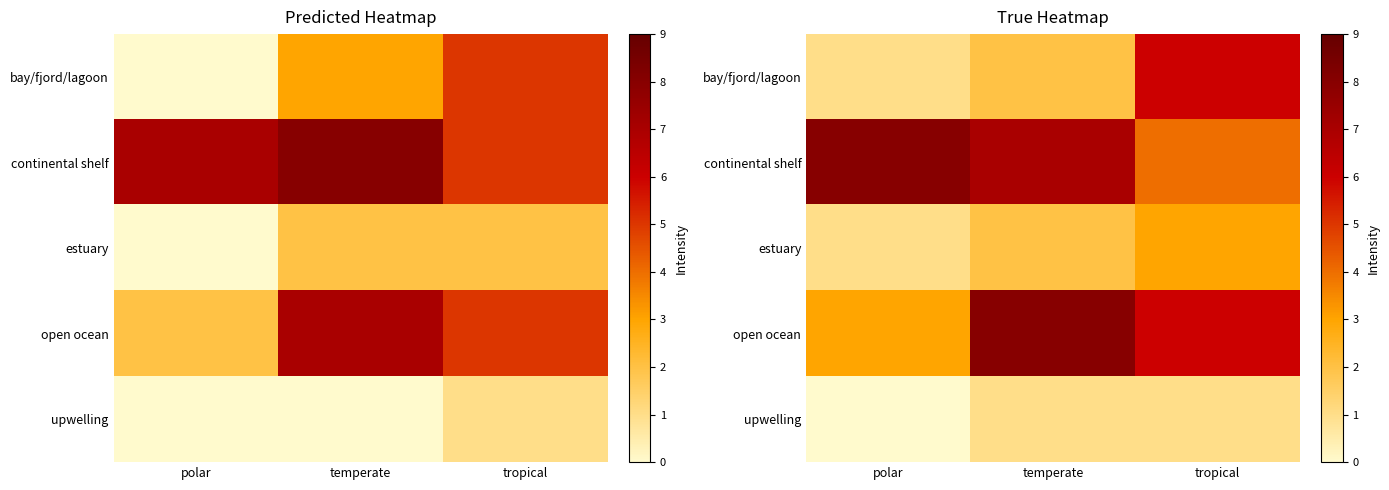

Where is upwelling nearest to the value 0?

polar